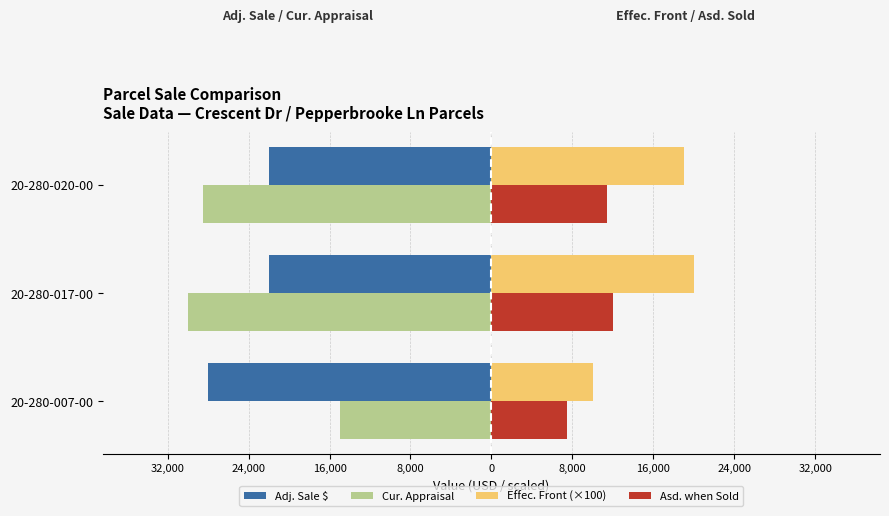

What is the lowest value of the Cur. Appraisal series?

-30000